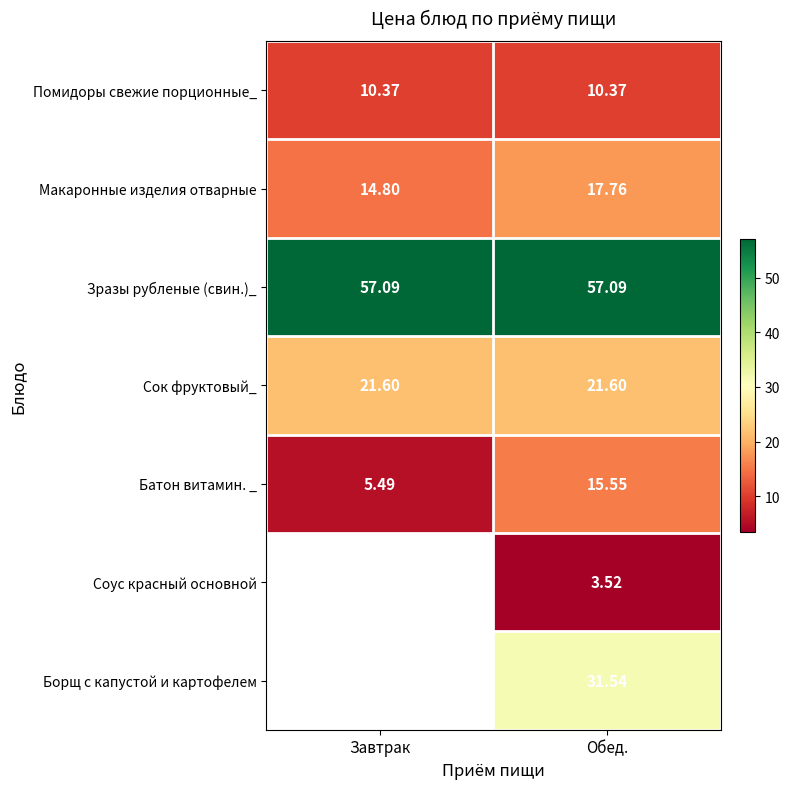

What is the sum of all Помидоры свежие порционные_ values?

20.7